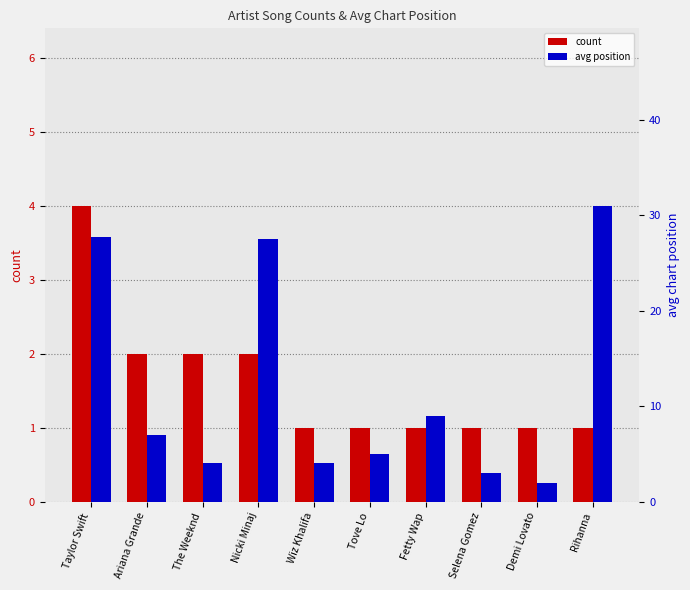

Is it true that count equals 1.3 at Fetty Wap?

False